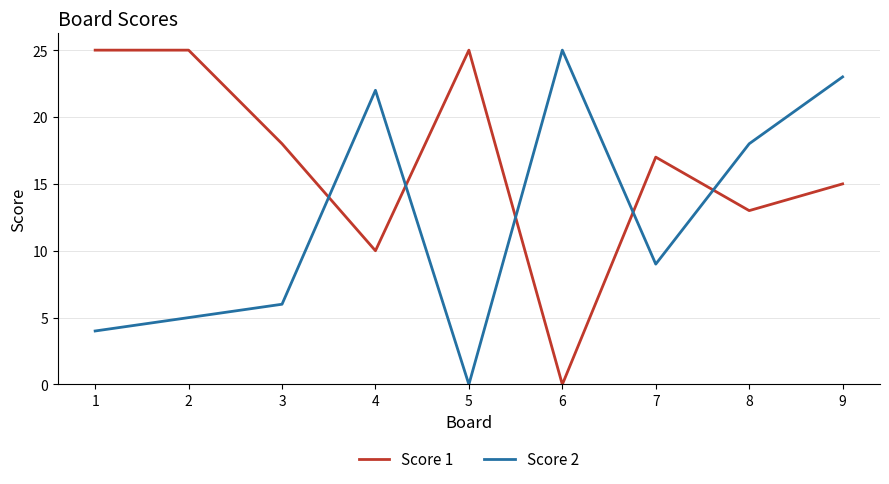

How many lines are shown in the chart?

2